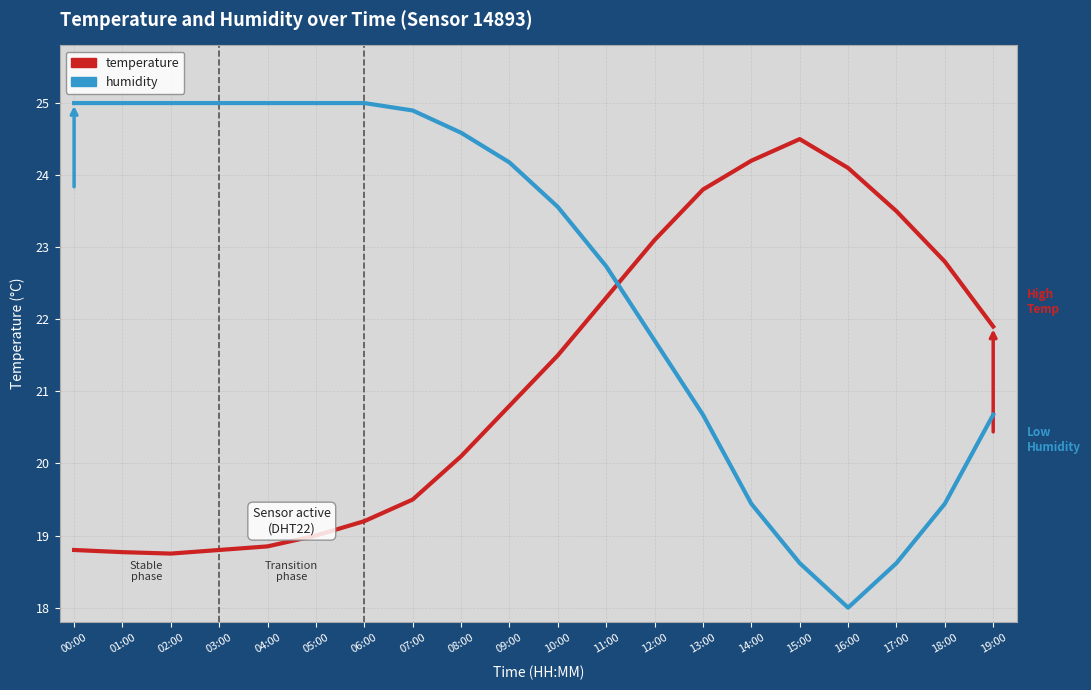

Does the chart display data point markers on the line(s)?

No